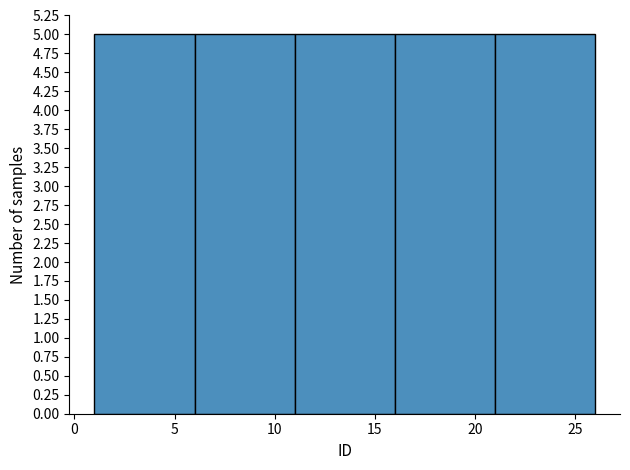

Reading left to right, transcribe this chart: for each bar, give the range it covers on the x-axis and its height. The values are not printed on the chart, so give them approximately, as read against the axis.

1 to 6: 5
6 to 11: 5
11 to 16: 5
16 to 21: 5
21 to 26: 5